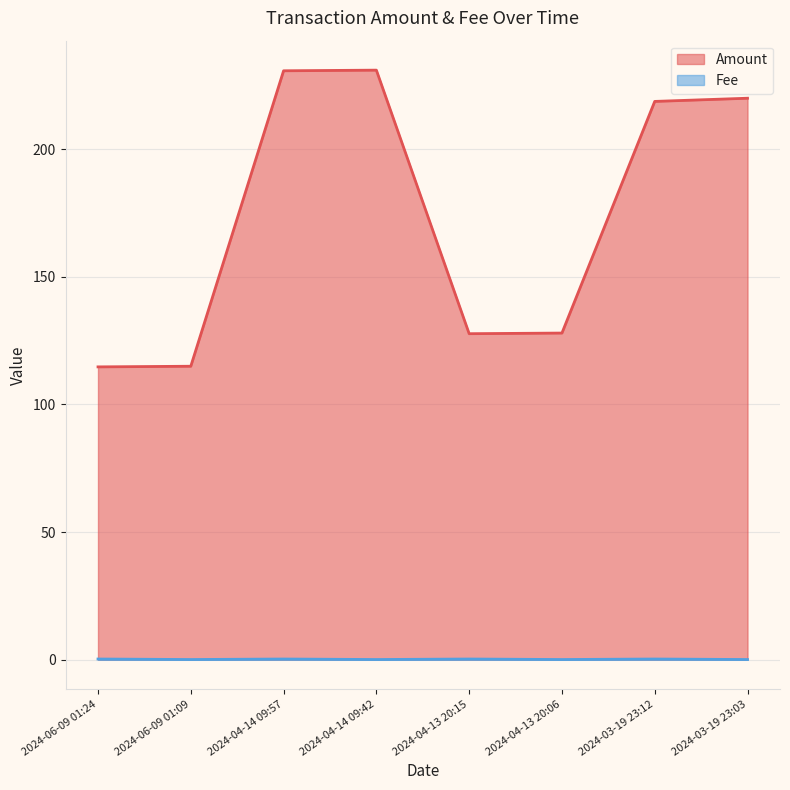

Does the chart display data point markers on the line(s)?

No